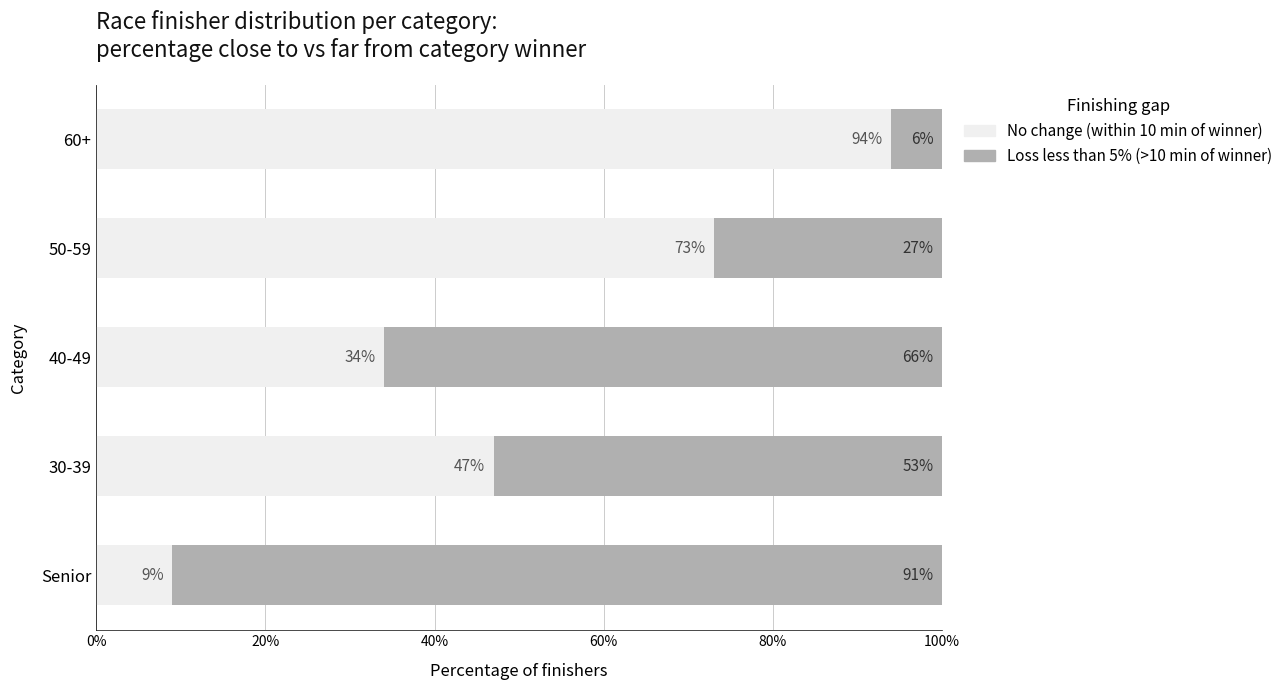

What is the sum of all No change (within 10 min of winner) values?

257